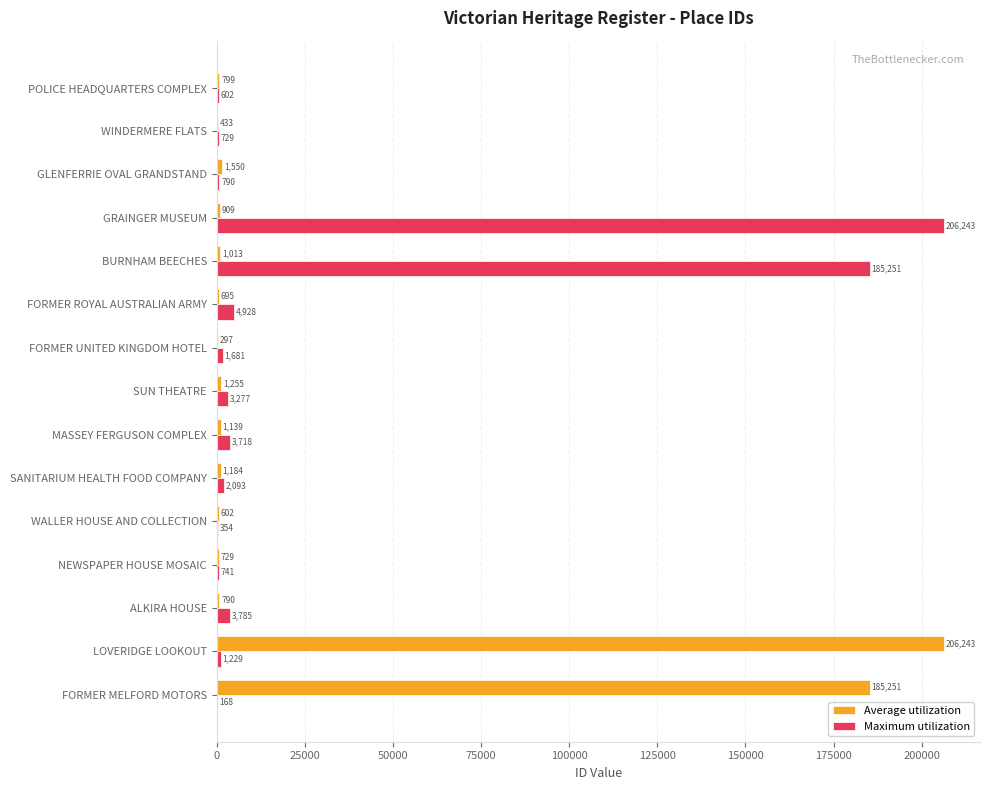

Read the Maximum utilization value at GLENFERRIE OVAL GRANDSTAND, to the nearest 10.

790